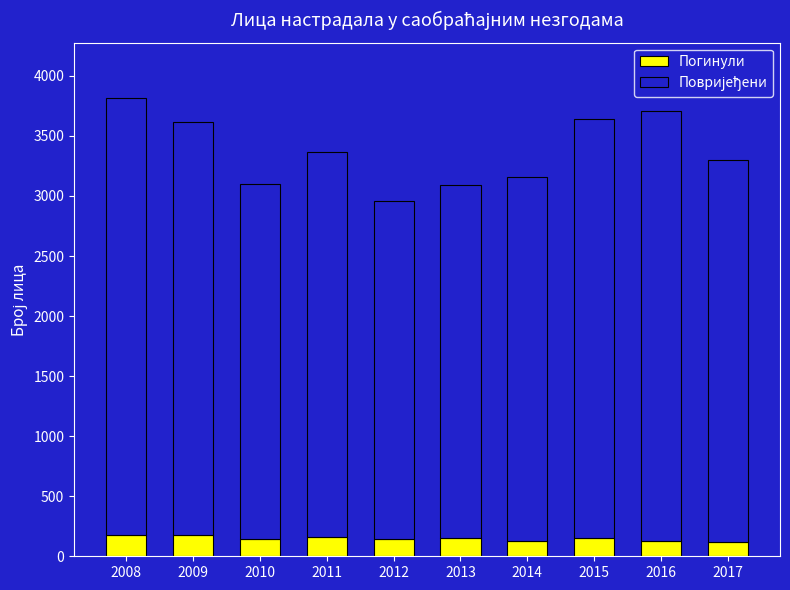

What is the sum of the Погинули values at 2011 and 2015?

313